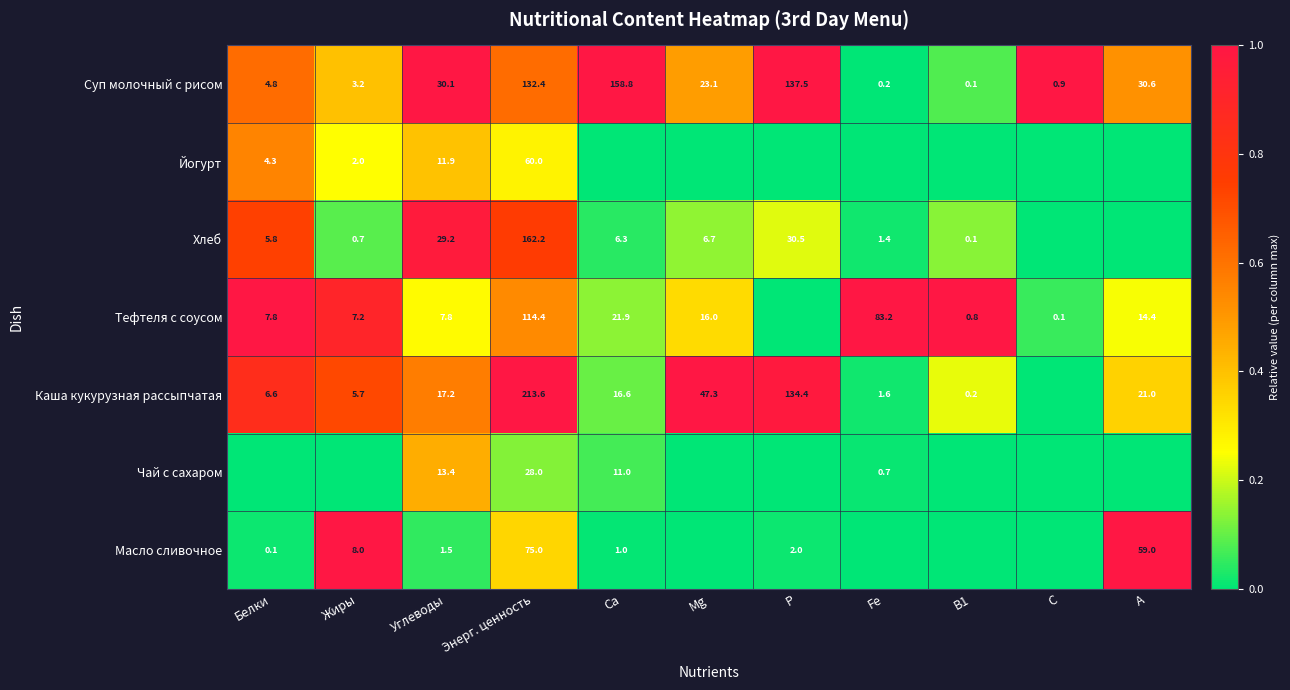

Is the value of Хлеб at В1 greater than the value of Масло сливочное at Углеводы?

No